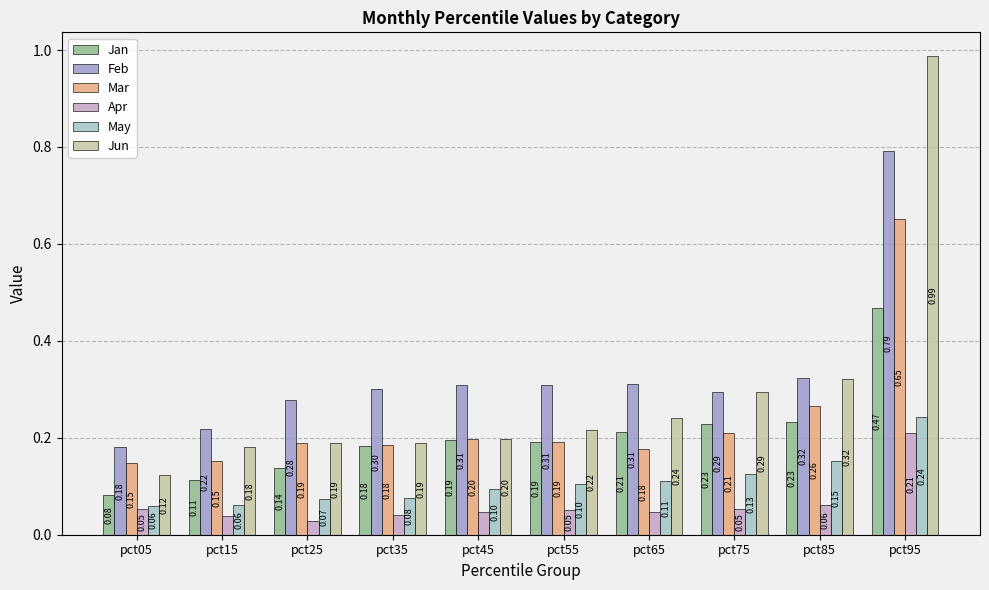

Which series changed the most between pct85 and pct95?

Jun